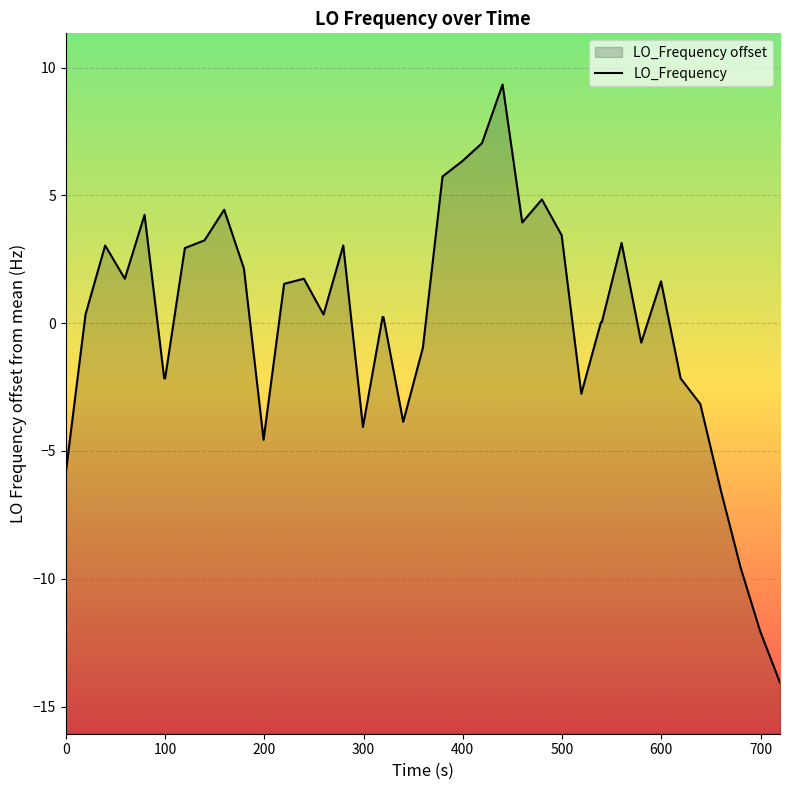

What is the smallest value displayed?

-14.1